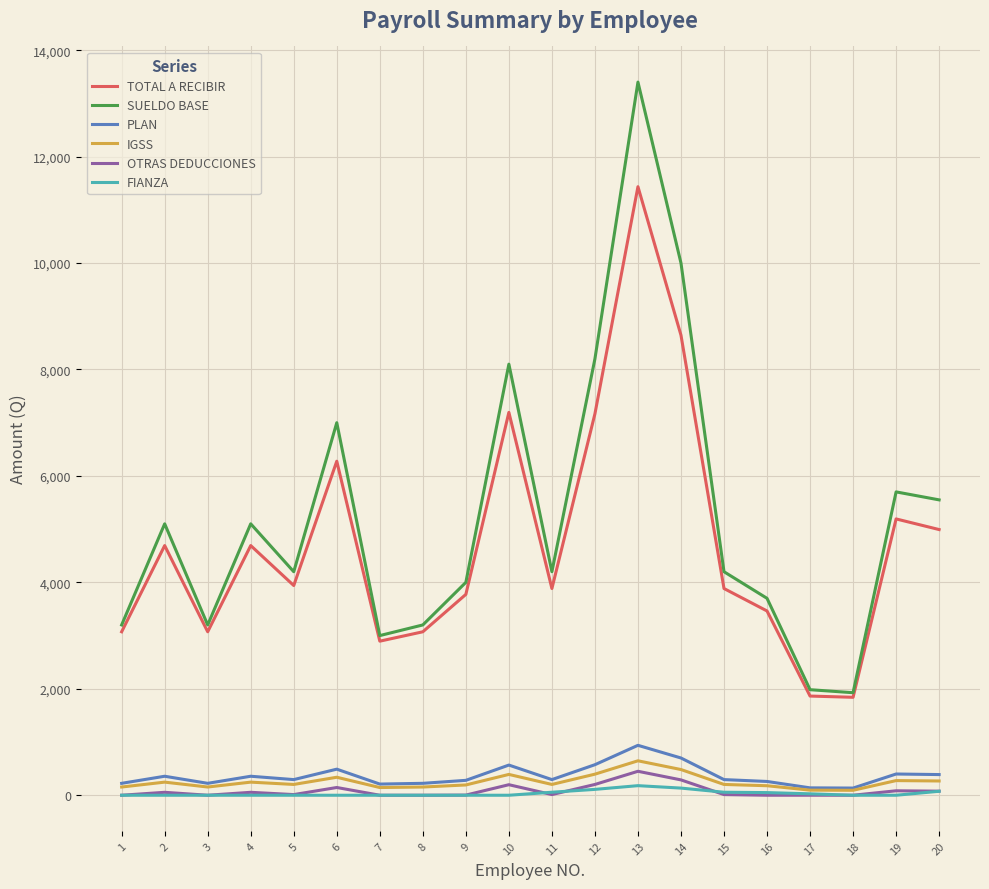

At which label does IGSS first exceed 202?

2